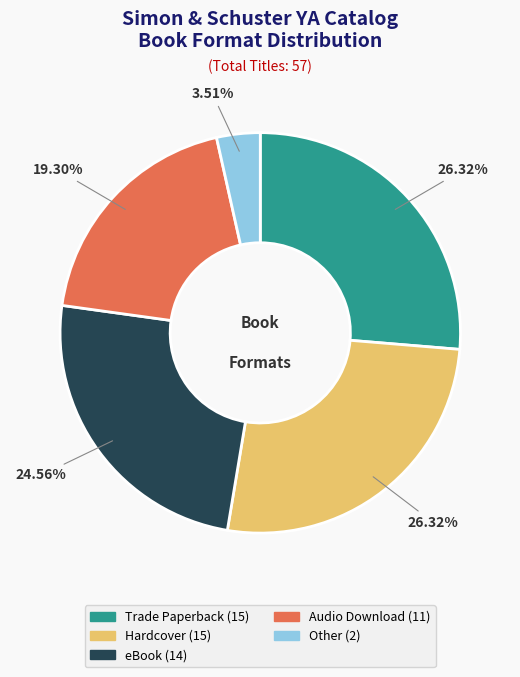

The Other slice represents 4% of the pie. True or false?

True